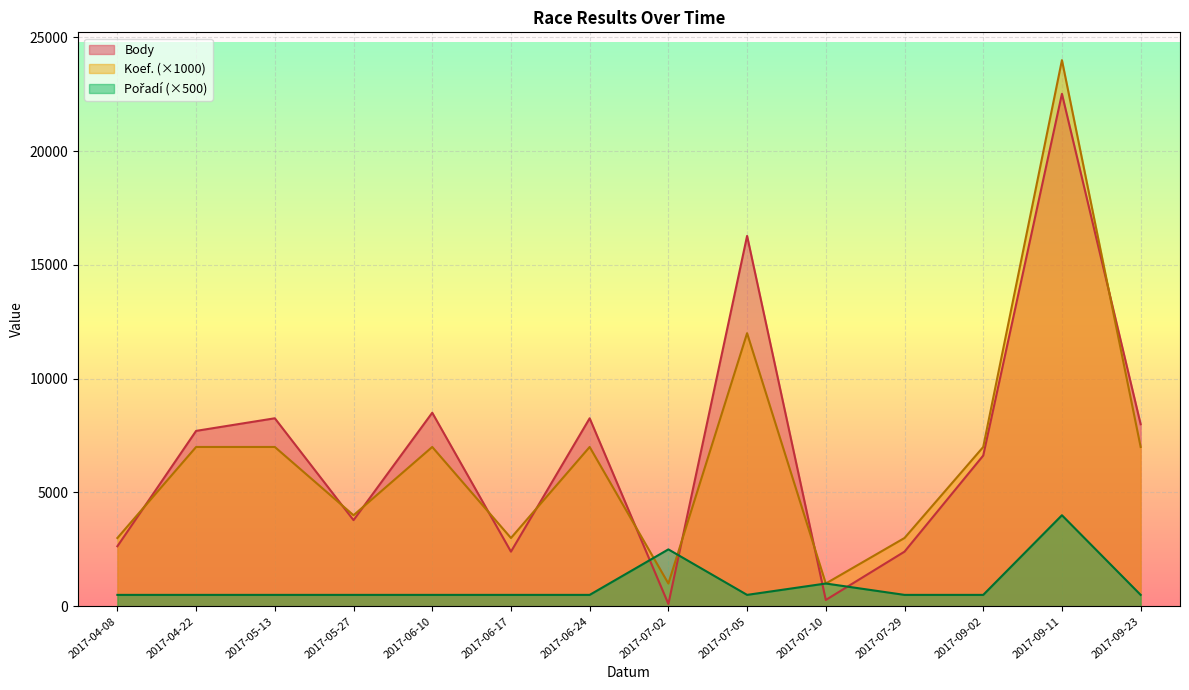

Which series has the largest total across all categories?

Body